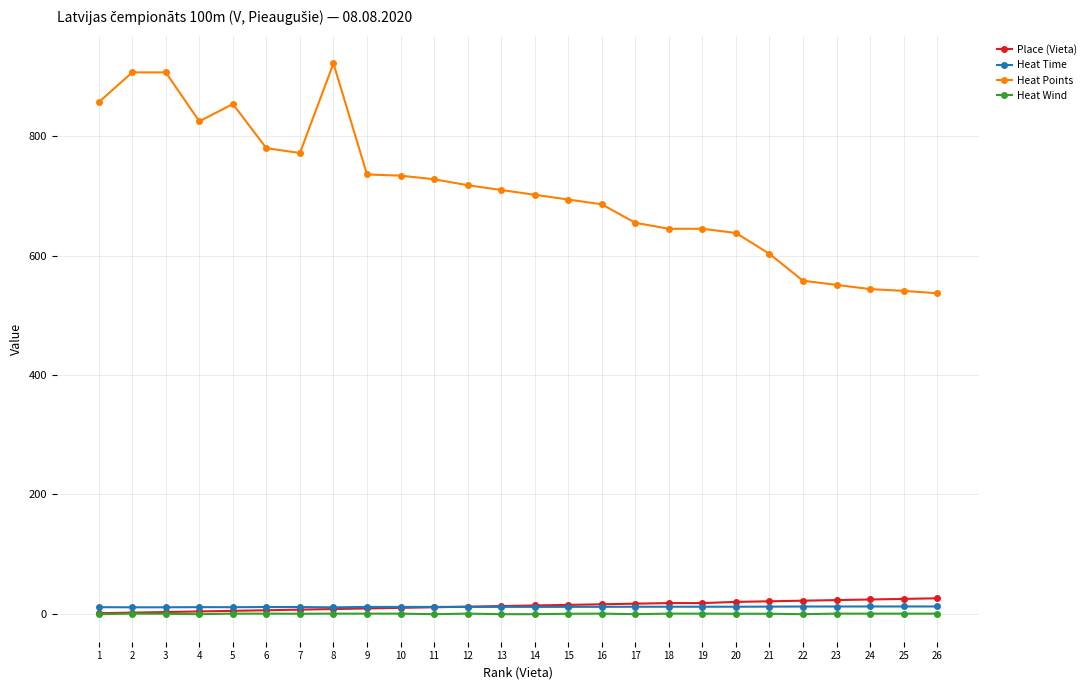

At how many categories does at least one series exceed 114?

26